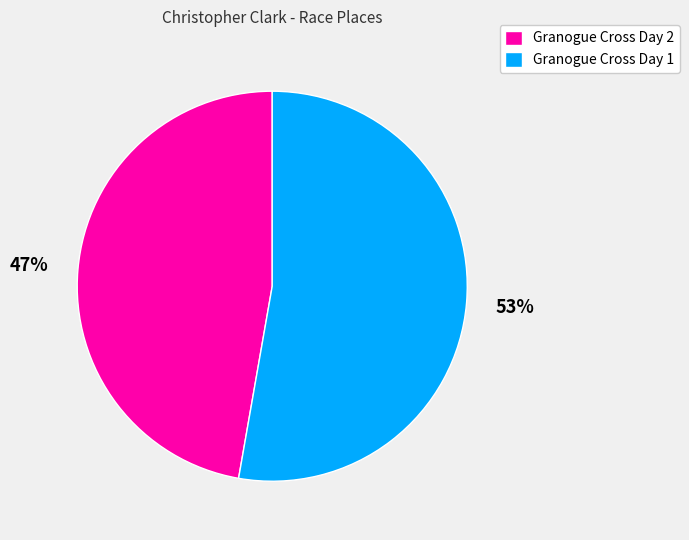

Rank the categories by value from highest to lowest.

Granogue Cross Day 1, Granogue Cross Day 2